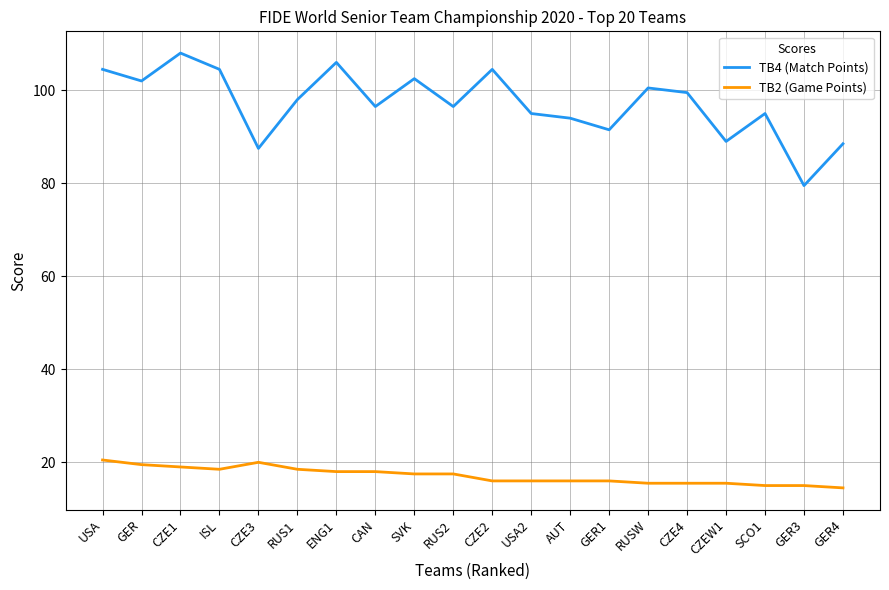

What is the difference between the highest and lowest values at GER4?

74.0